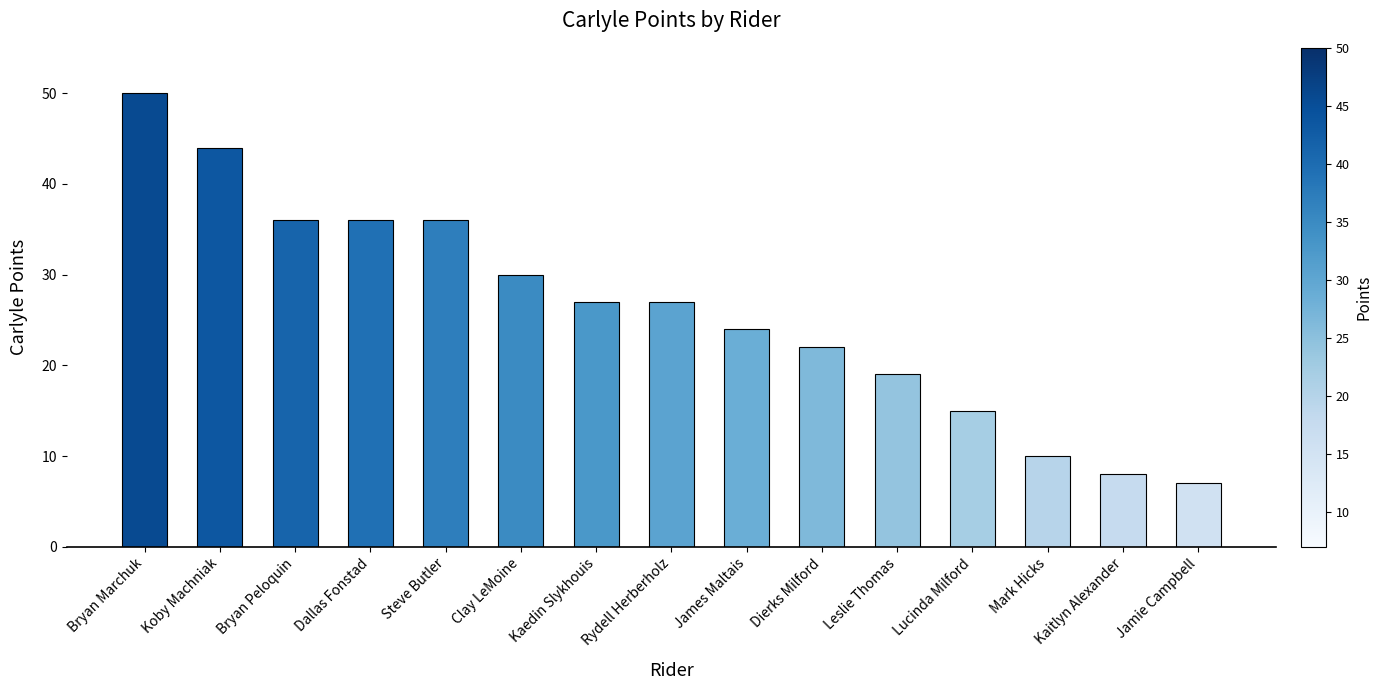

What is the average value?

26